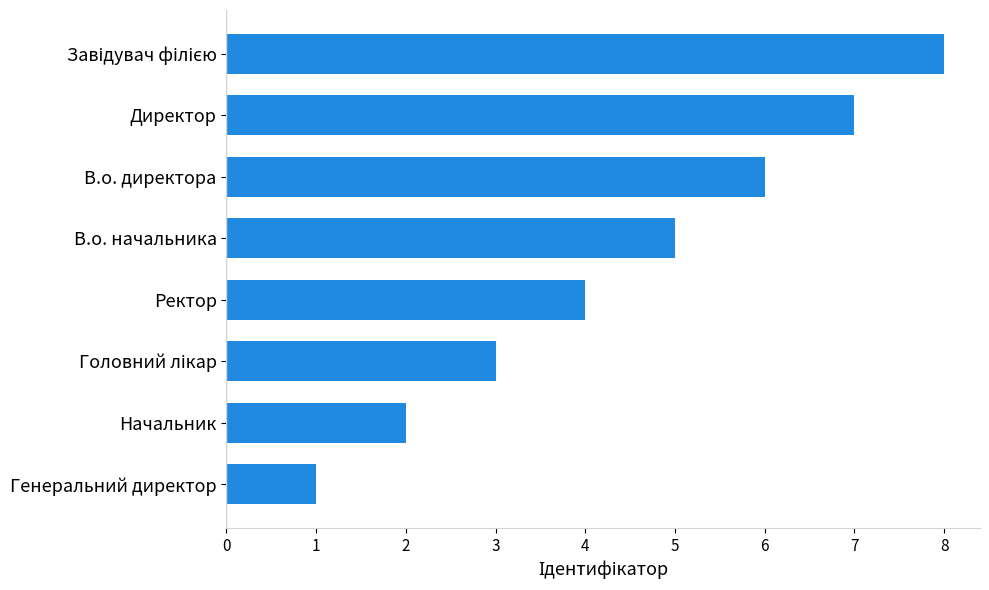

Are the bars grouped side by side (vs. stacked)?

No